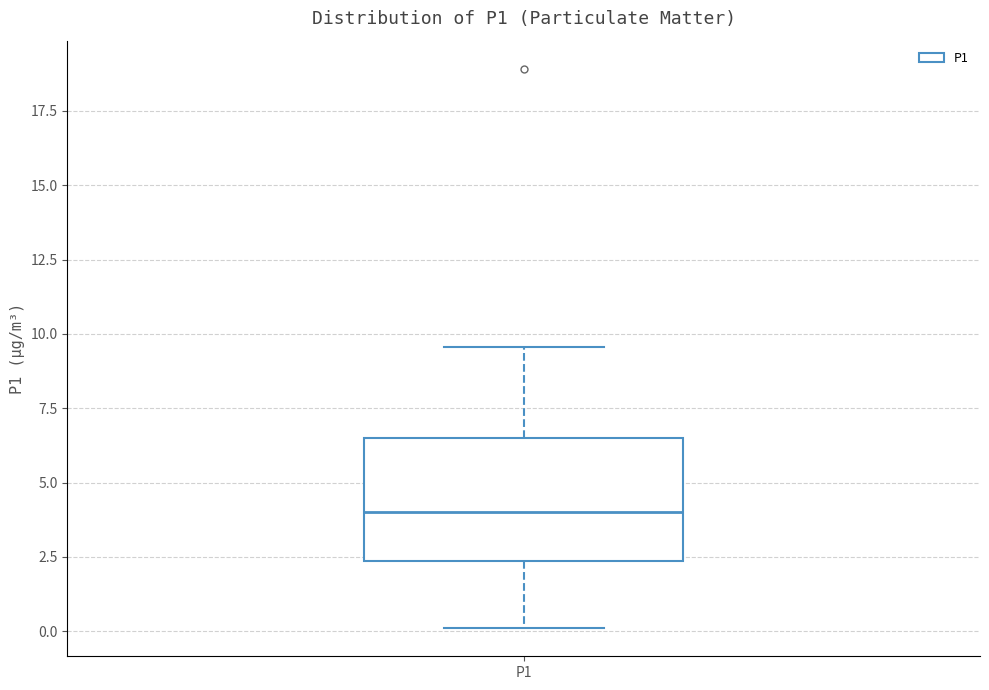

Where is the upper edge of the box for P1 on the y-axis? The values are not printed on the chart, so give them approximately, as read against the axis.

6.5